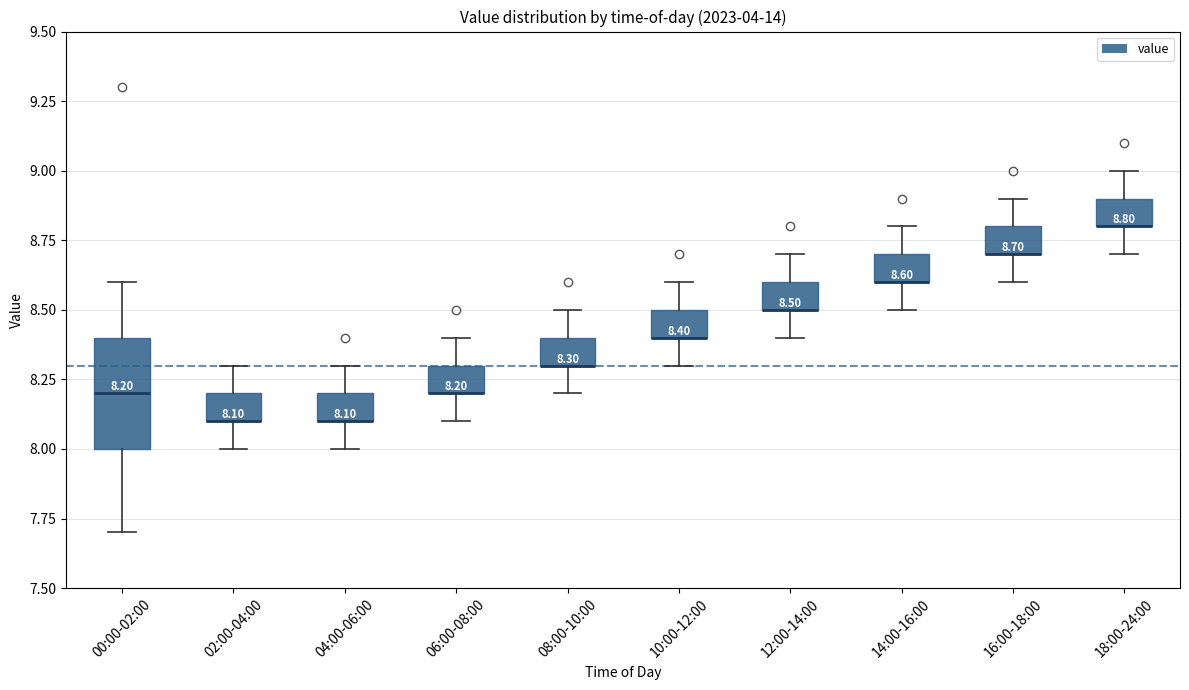

Which box is the tallest, from its lower edge to its upper edge?

00:00-02:00